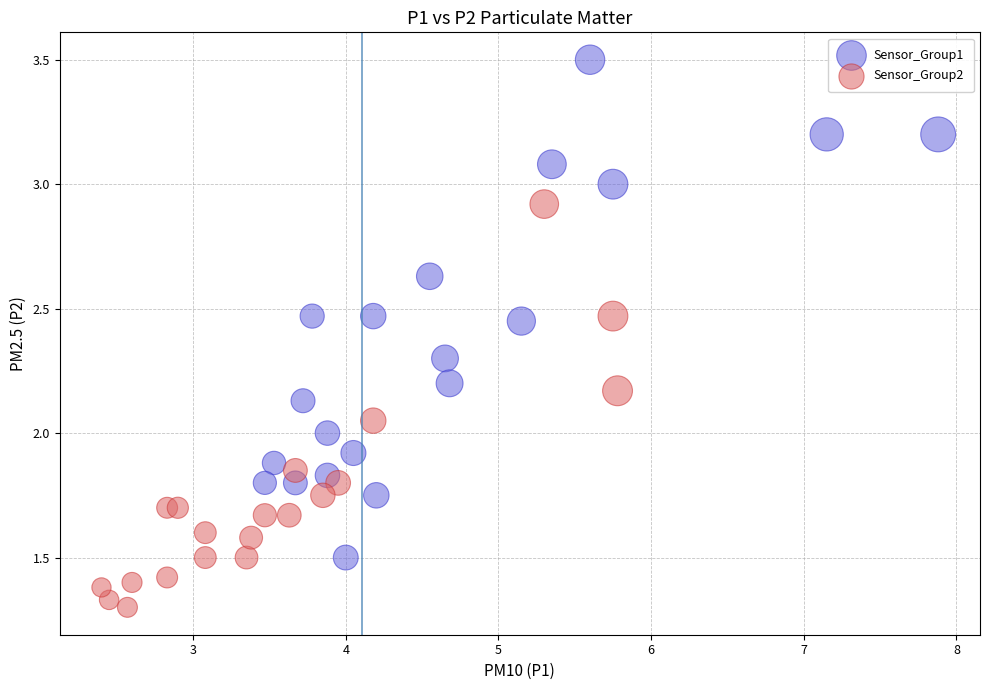

Which series reaches the minimum Y coordinate?

Sensor_Group2